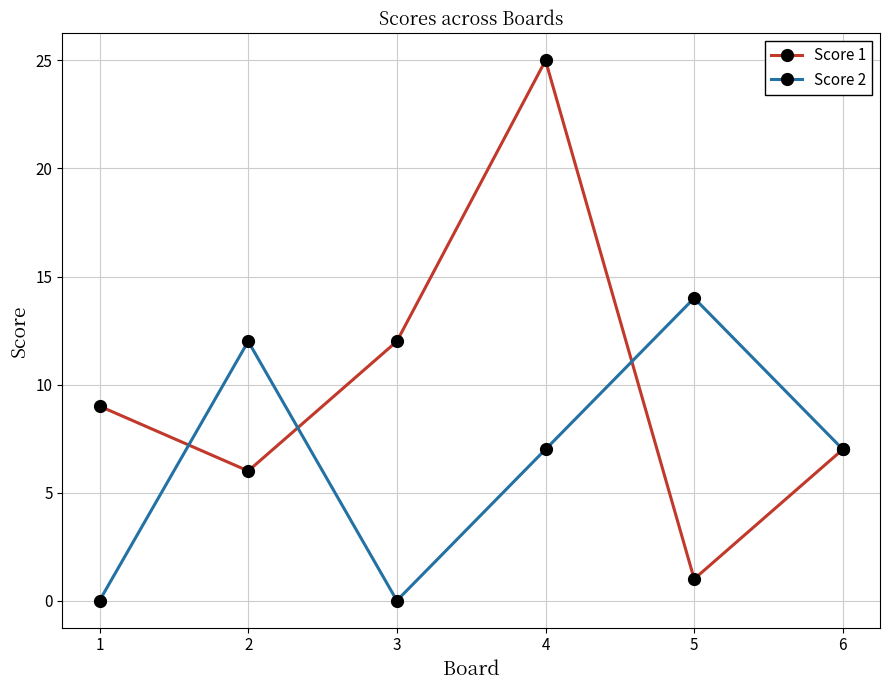

What is the highest value of the Score 2 series?

14